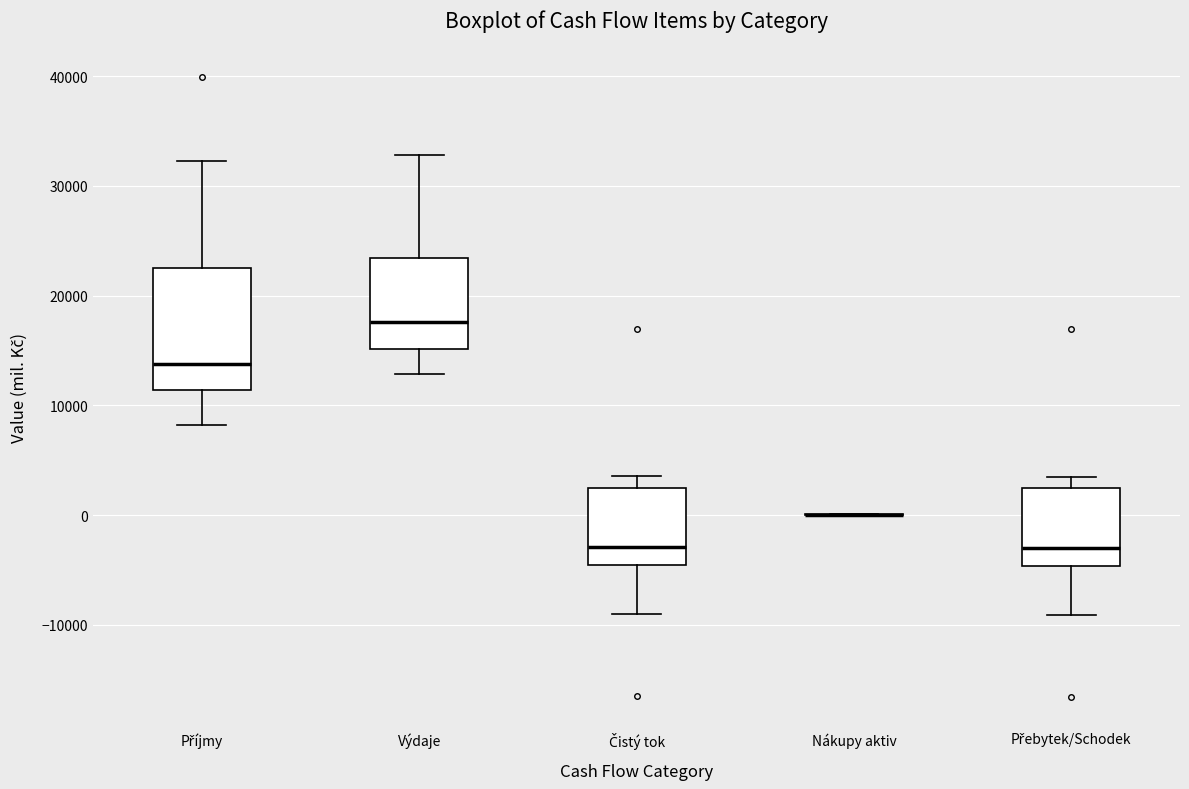

Where is the lower edge of the box for Čistý tok on the y-axis? The values are not printed on the chart, so give them approximately, as read against the axis.

-5000